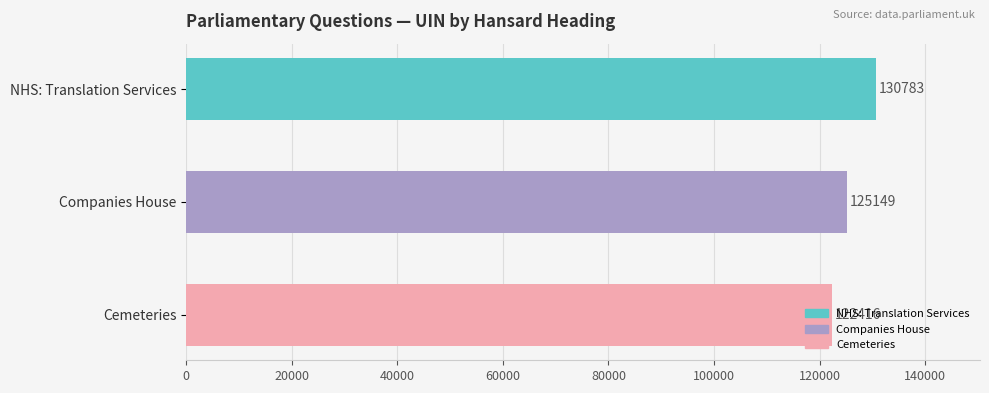

What is the sum of the values at Cemeteries and NHS: Translation Services?

253199